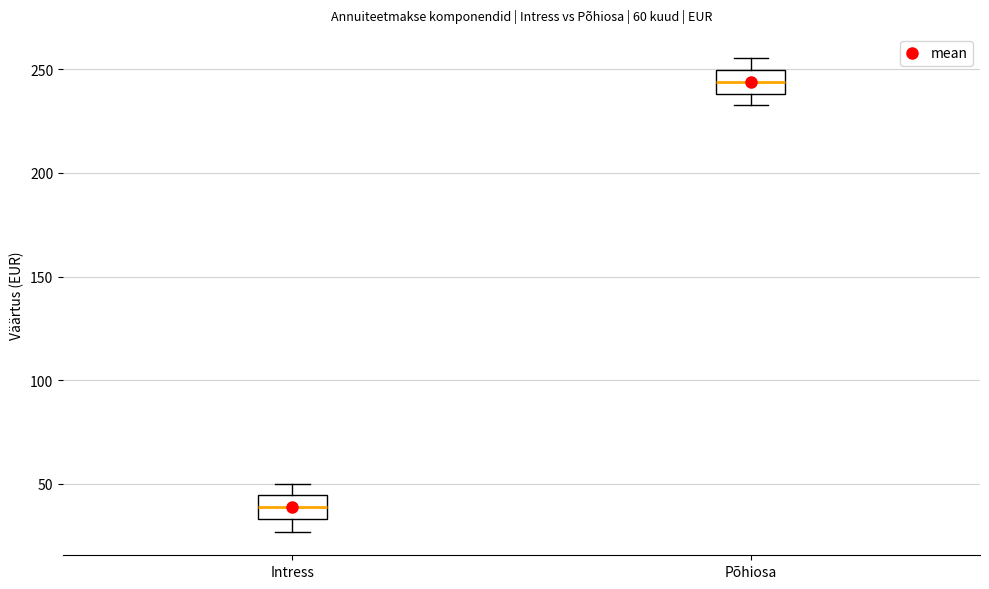

Which box has the lowest median line?

Intress